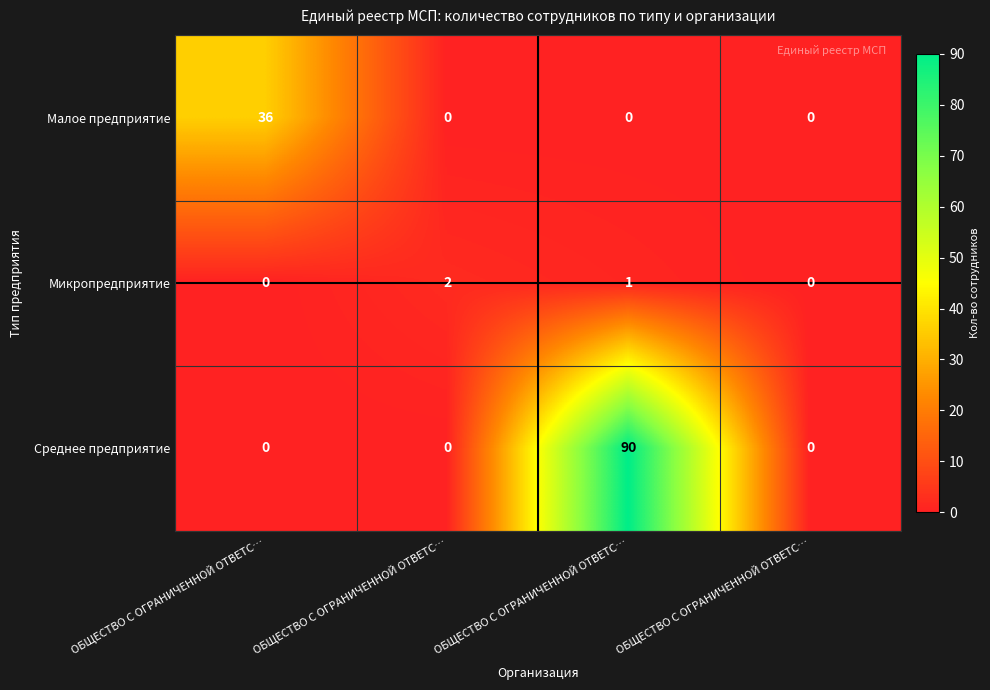

What is the spread (max minus min) of values at ОБЩЕСТВО С ОГРАНИЧЕННОЙ ОТВЕТС…?

36